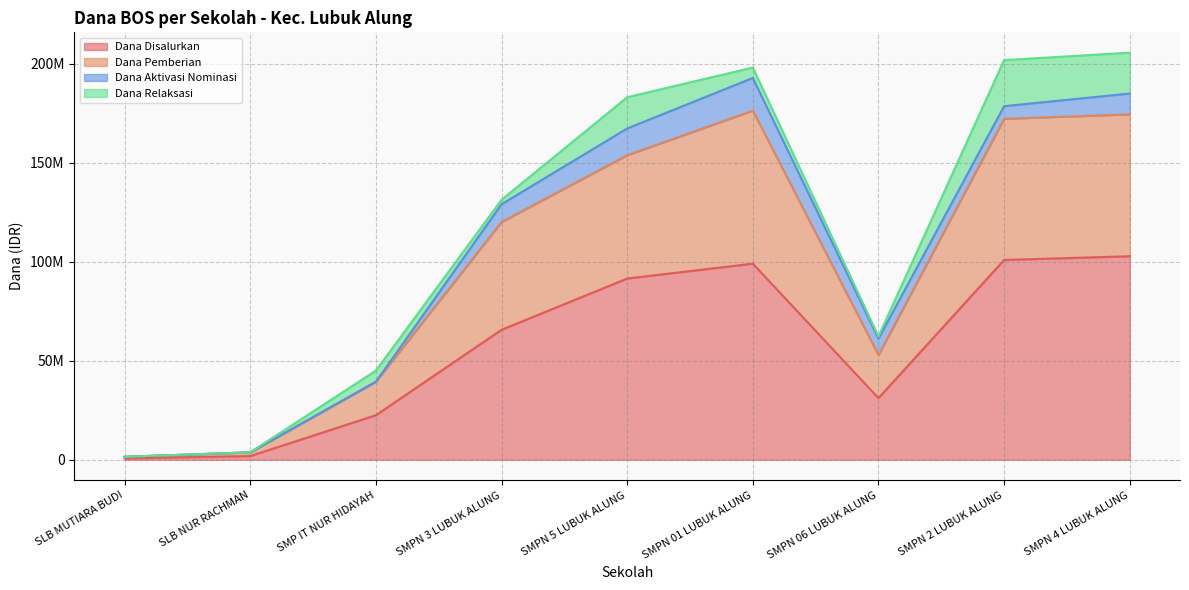

What is the smallest value displayed?

750000